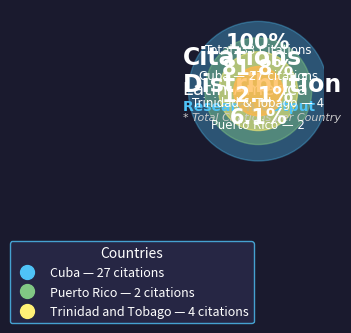

To the nearest percent, what is the combined percentage of Puerto Rico and Cuba?

88%